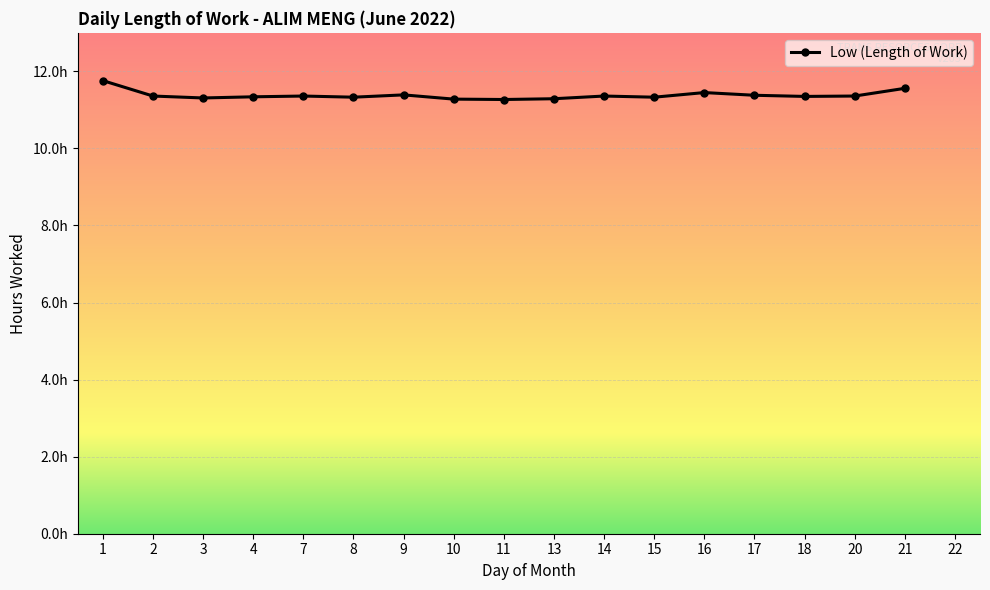

What is the ratio of the value at 17 to the value at 9?

1.0